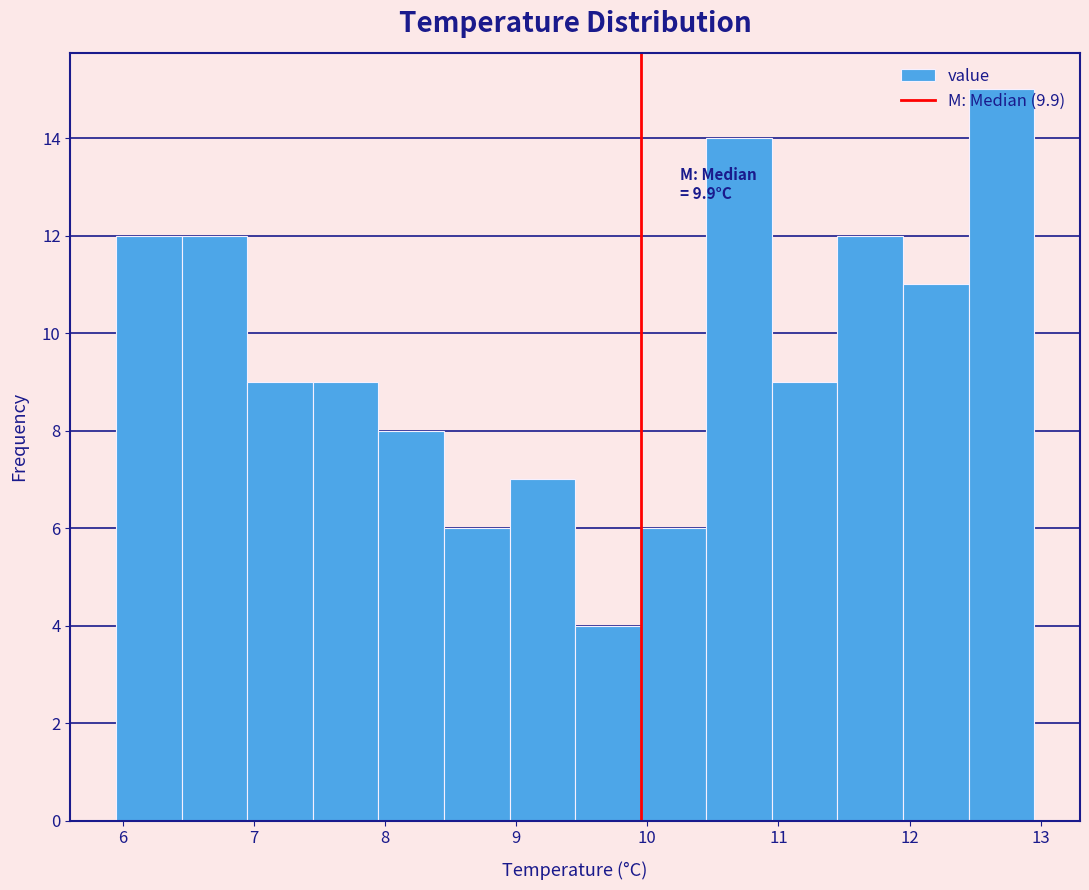

Which range on the x-axis has the tallest bar?

12.45 to 12.95